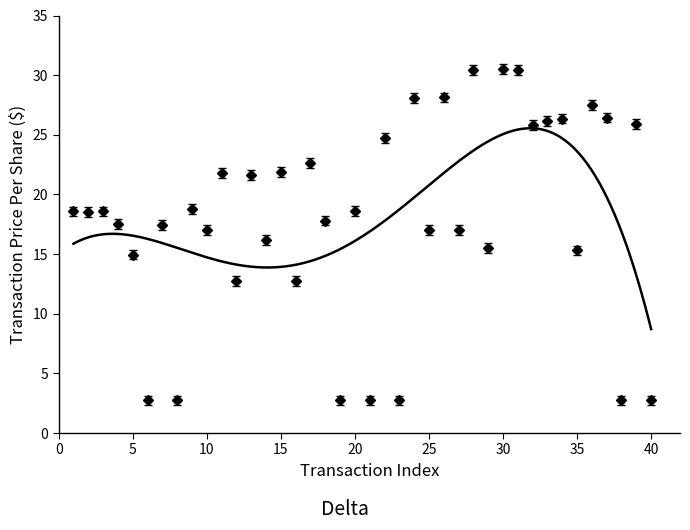

List the labels in order of value, largest first.

30, 31, 28, 26, 24, 36, 37, 34, 33, 39, 32, 22, 17, 15, 11, 13, 9, 20, 3, 1, 2, 18, 4, 7, 10, 25, 27, 14, 29, 35, 5, 12, 16, 6, 8, 19, 21, 23, 38, 40